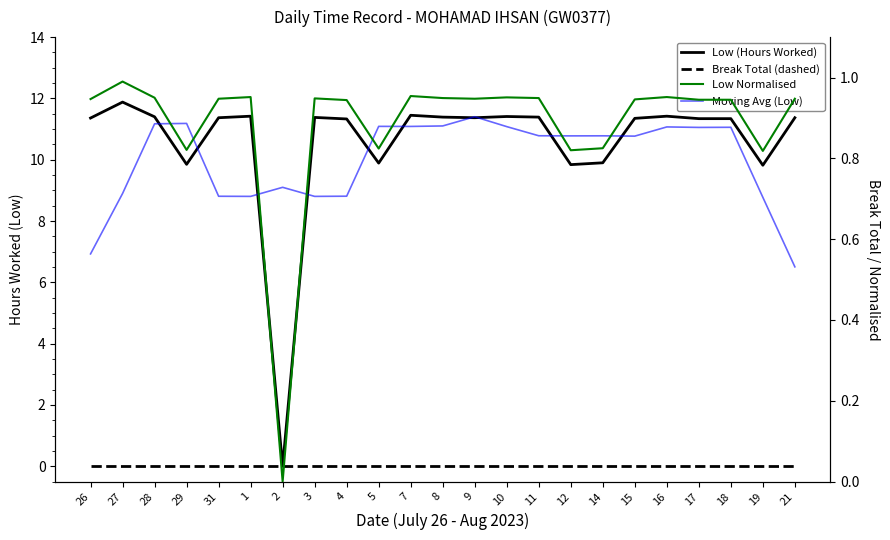

Which series has the largest total across all categories?

Low (Hours Worked)